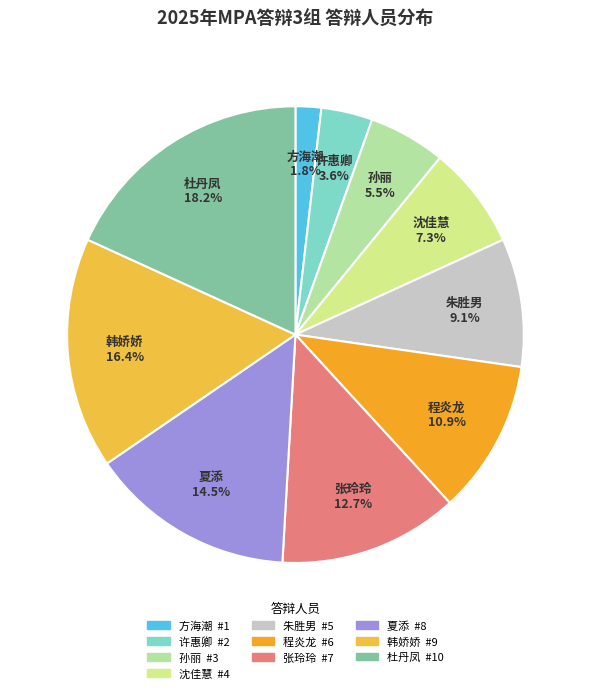

To the nearest percent, what is the average slice percentage?

10%